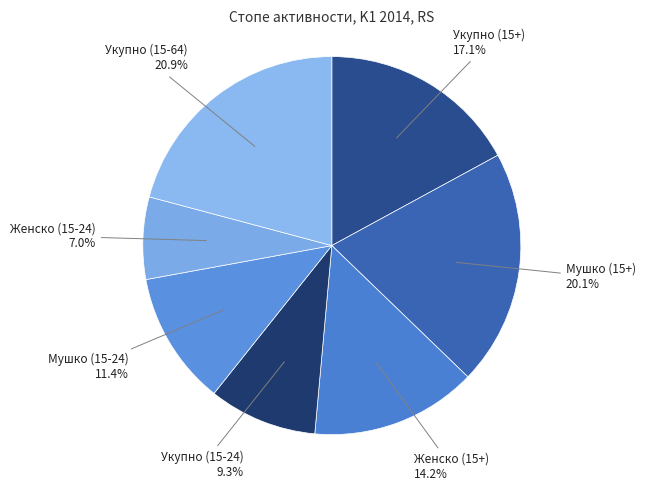

Do Женско (15-24) and Укупно (15-24) together represent more than half of the pie?

No